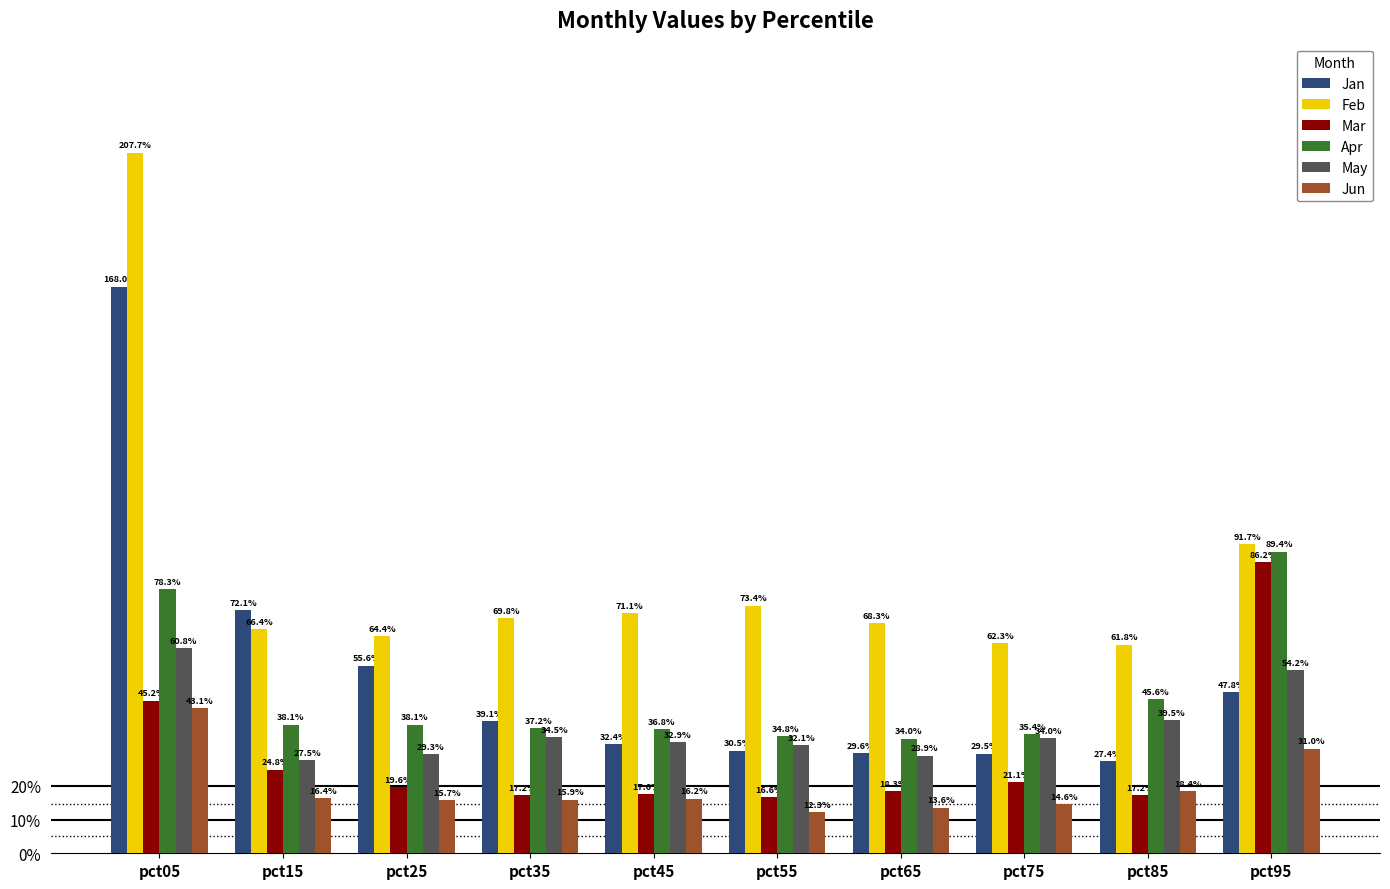

Rank the series at pct25 from lowest to highest value.

Jun, Mar, May, Apr, Jan, Feb